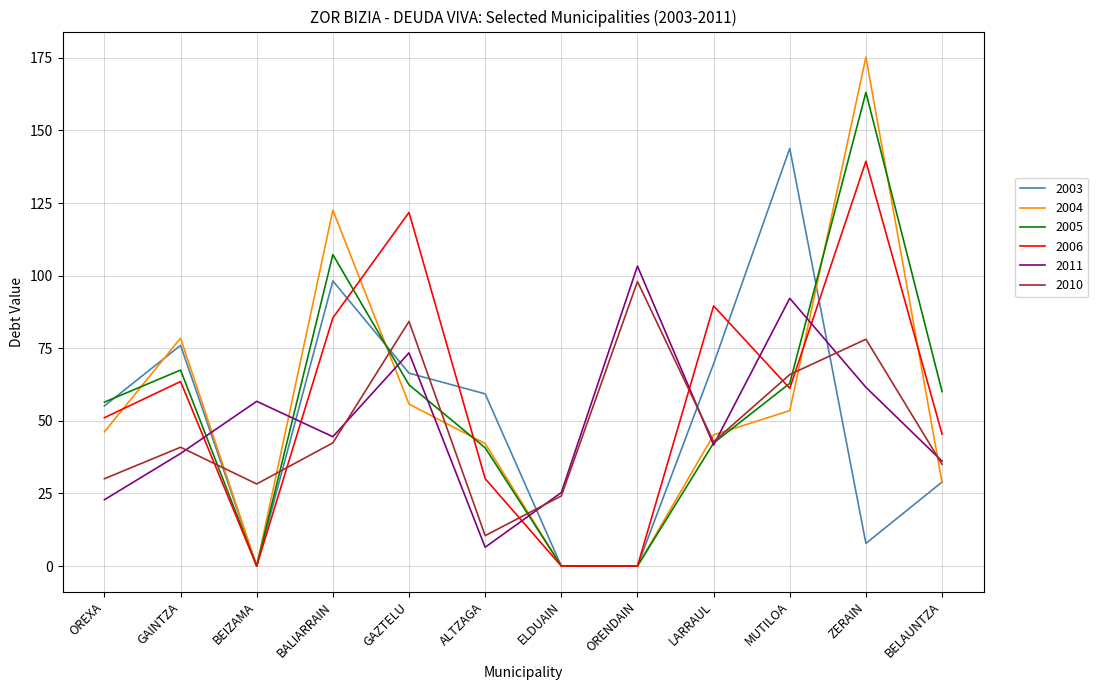

What position from the right is ALTZAGA?

7